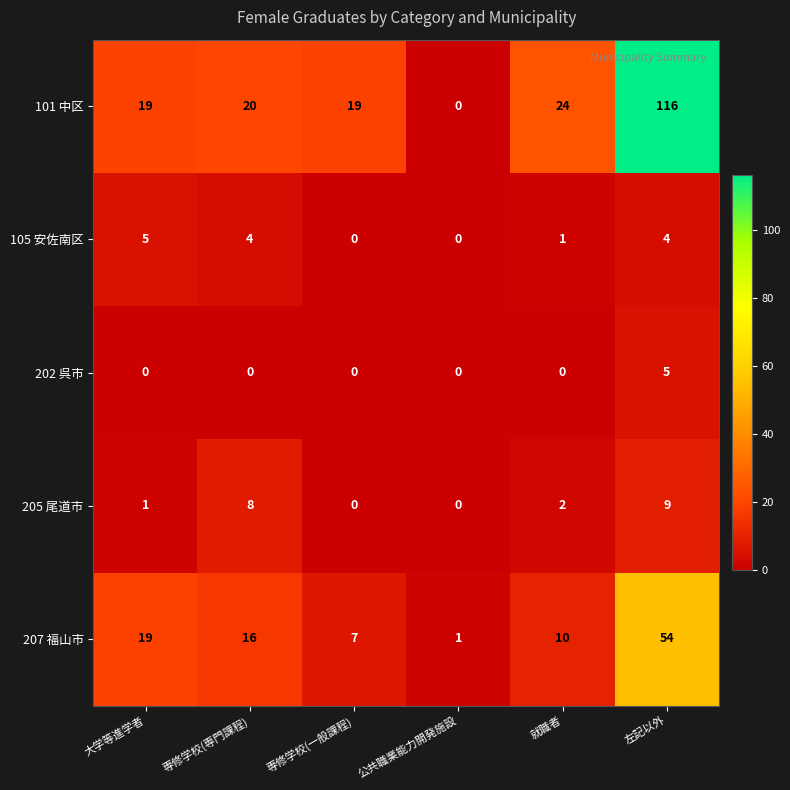

What is the total value across all series at 就職者?

37